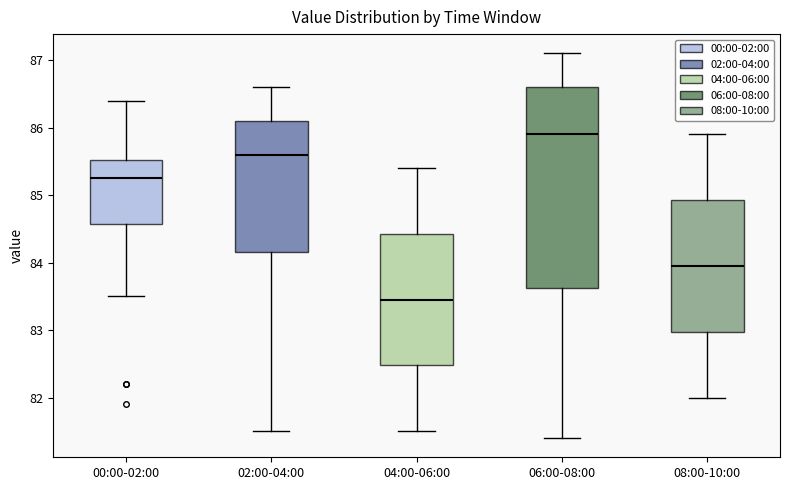

Where does the upper whisker of the box for 02:00-04:00 end on the y-axis? The values are not printed on the chart, so give them approximately, as read against the axis.

86.6